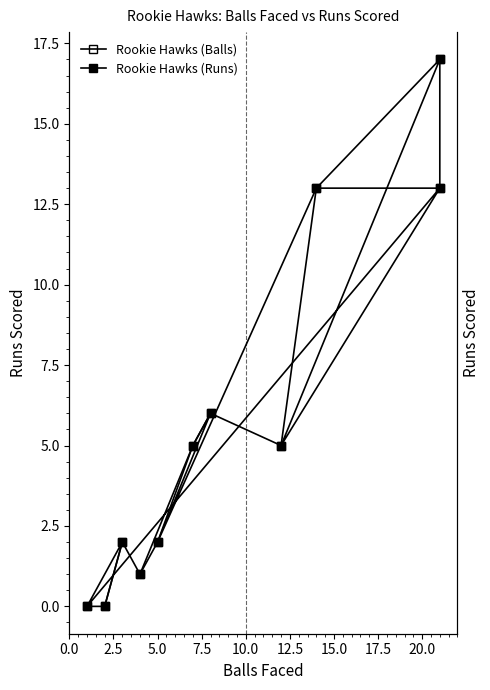

Where is Rookie Hawks (Balls) nearest to the value 8?

20.0